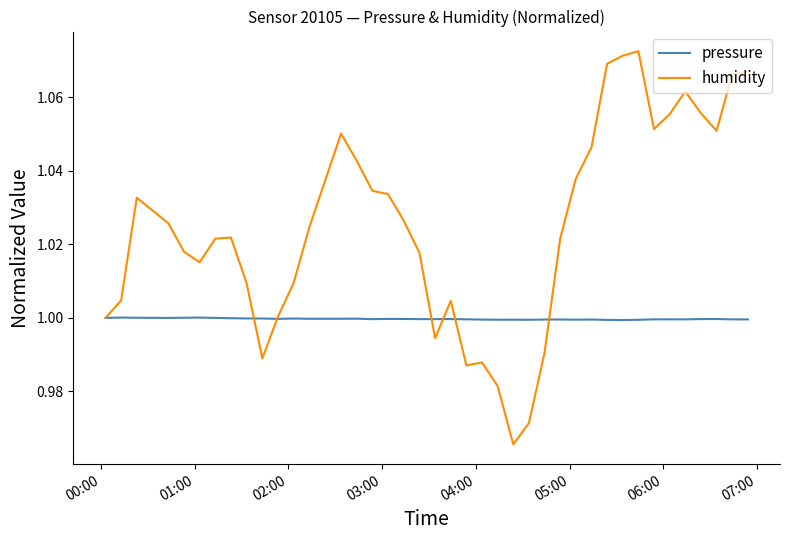

Rank the series by their average value, from lowest to highest.

pressure, humidity